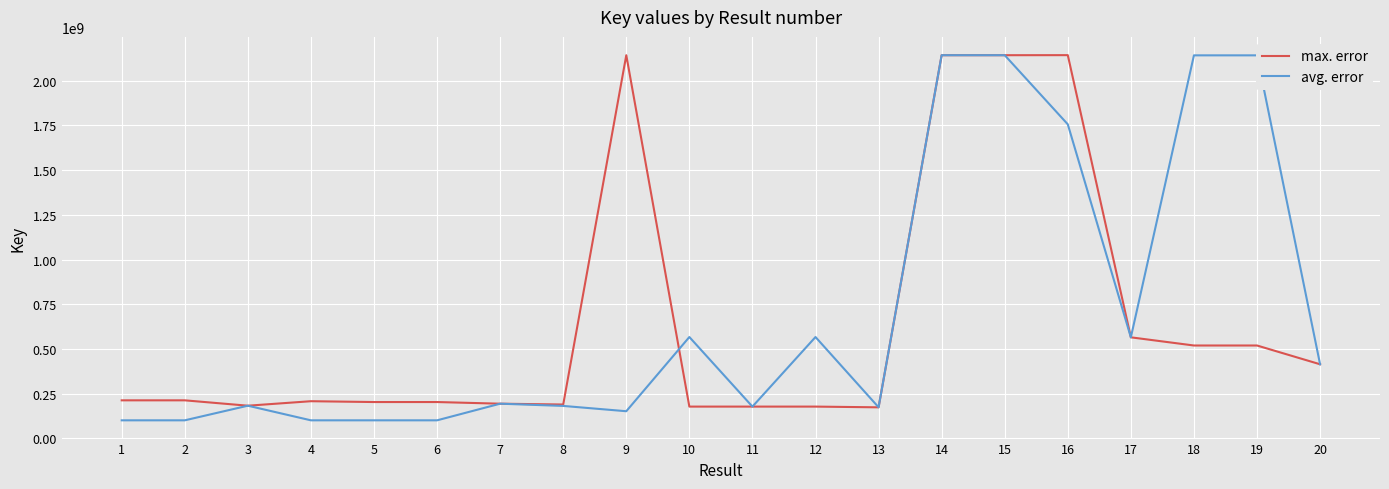

What is the minimum value for max. error?

173549002